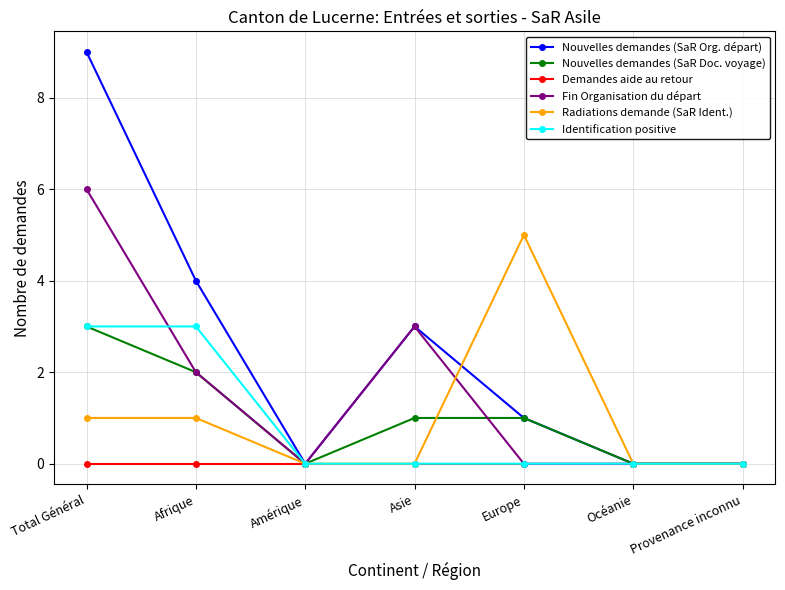

What is the total value across all series at Asie?

7